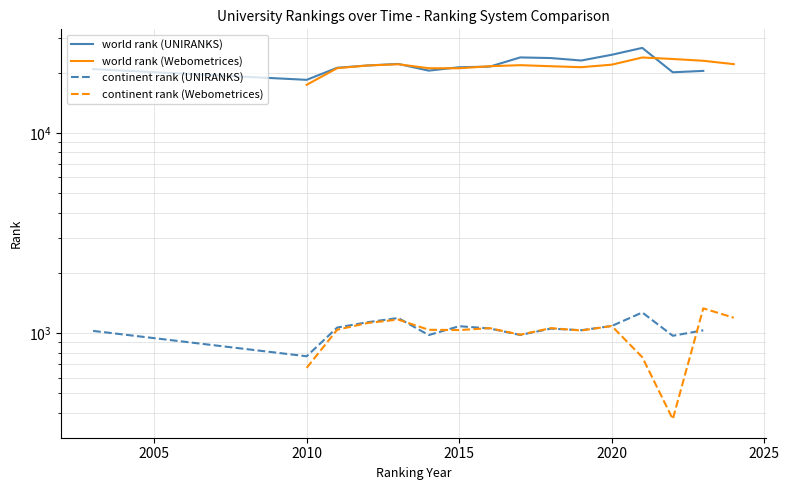

True or false: continent rank (Webometrices) and world rank (Webometrices) cross at least once.

False